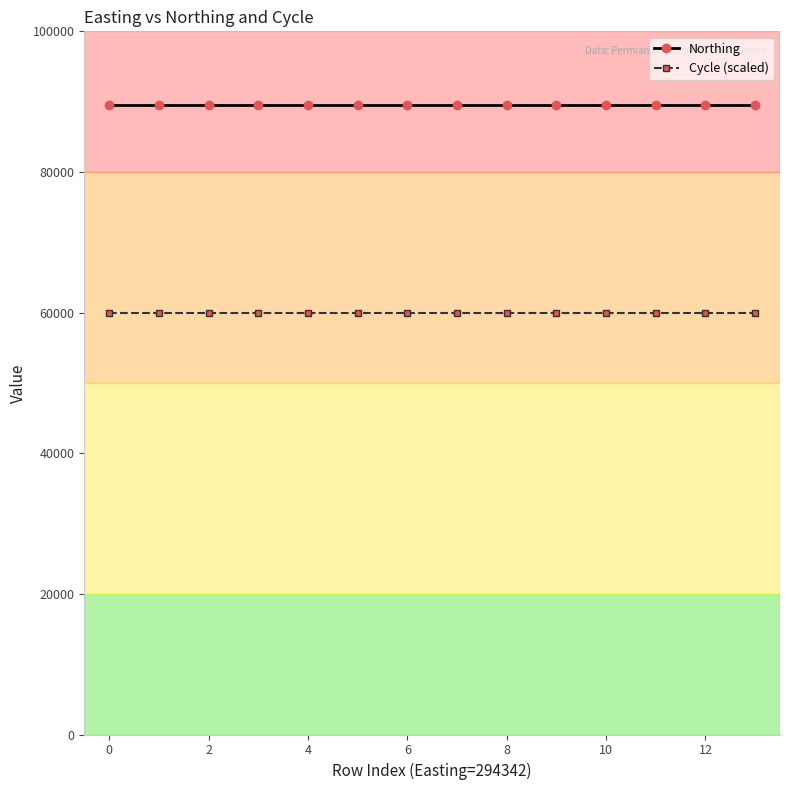

What are all the series names shown in the legend?

Northing, Cycle (scaled)